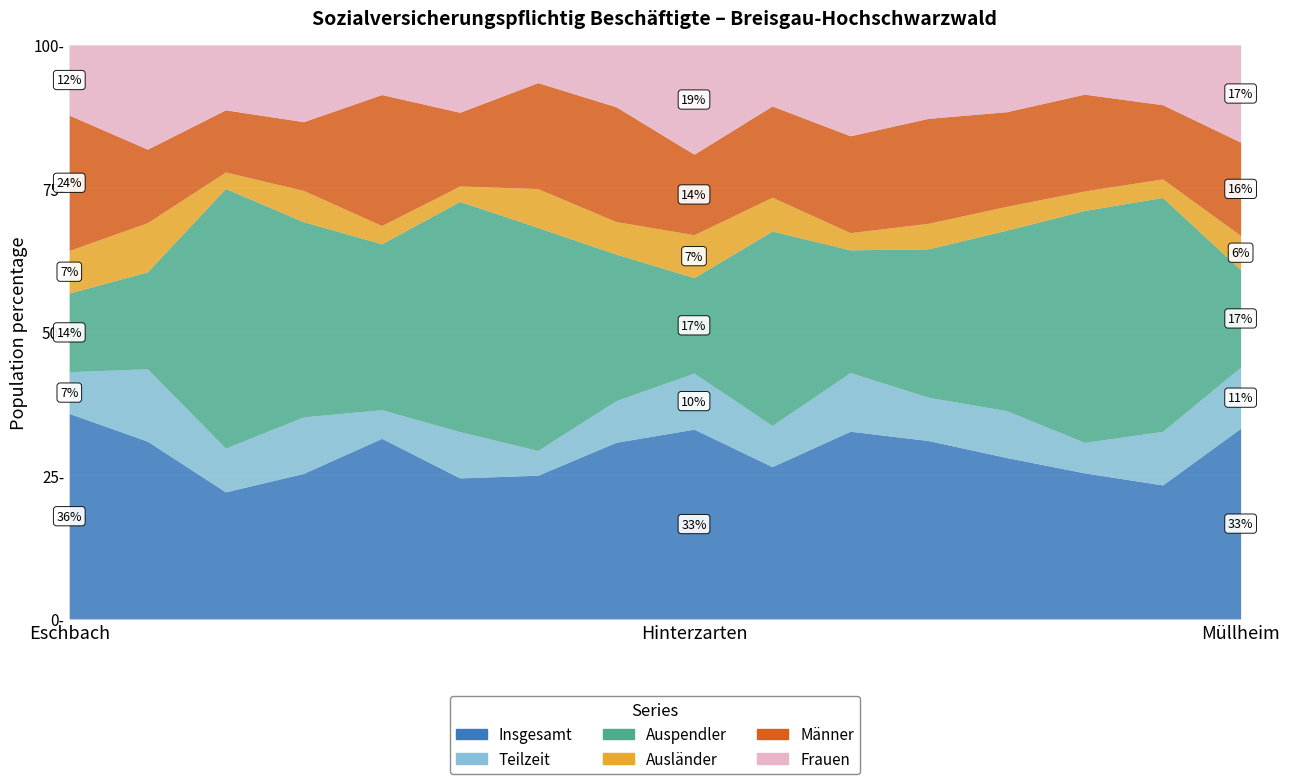

Does the chart display data point markers on the line(s)?

No